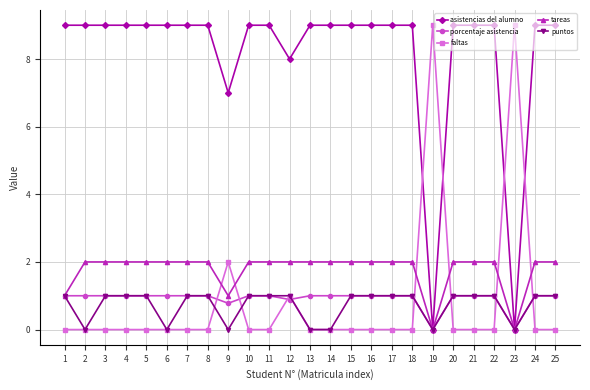

Reading left to right, what are all the values shown in this chart?

asistencias del alumno: 1=9.0	2=9.0	3=9.0	4=9.0	5=9.0	6=9.0	7=9.0	8=9.0	9=7.0	10=9.0	11=9.0	12=8.0	13=9.0	14=9.0	15=9.0	16=9.0	17=9.0	18=9.0	19=0.0	20=9.0	21=9.0	22=9.0	23=0.0	24=9.0	25=9.0
porcentaje asistencia: 1=1.0	2=1.0	3=1.0	4=1.0	5=1.0	6=1.0	7=1.0	8=1.0	9=0.8	10=1.0	11=1.0	12=0.9	13=1.0	14=1.0	15=1.0	16=1.0	17=1.0	18=1.0	19=0.0	20=1.0	21=1.0	22=1.0	23=0.0	24=1.0	25=1.0
faltas: 1=0.0	2=0.0	3=0.0	4=0.0	5=0.0	6=0.0	7=0.0	8=0.0	9=2.0	10=0.0	11=0.0	12=1.0	13=0.0	14=0.0	15=0.0	16=0.0	17=0.0	18=0.0	19=9.0	20=0.0	21=0.0	22=0.0	23=9.0	24=0.0	25=0.0
tareas: 1=1.0	2=2.0	3=2.0	4=2.0	5=2.0	6=2.0	7=2.0	8=2.0	9=1.0	10=2.0	11=2.0	12=2.0	13=2.0	14=2.0	15=2.0	16=2.0	17=2.0	18=2.0	19=0.0	20=2.0	21=2.0	22=2.0	23=0.0	24=2.0	25=2.0
puntos: 1=1.0	2=0.0	3=1.0	4=1.0	5=1.0	6=0.0	7=1.0	8=1.0	9=0.0	10=1.0	11=1.0	12=1.0	13=0.0	14=0.0	15=1.0	16=1.0	17=1.0	18=1.0	19=0.0	20=1.0	21=1.0	22=1.0	23=0.0	24=1.0	25=1.0